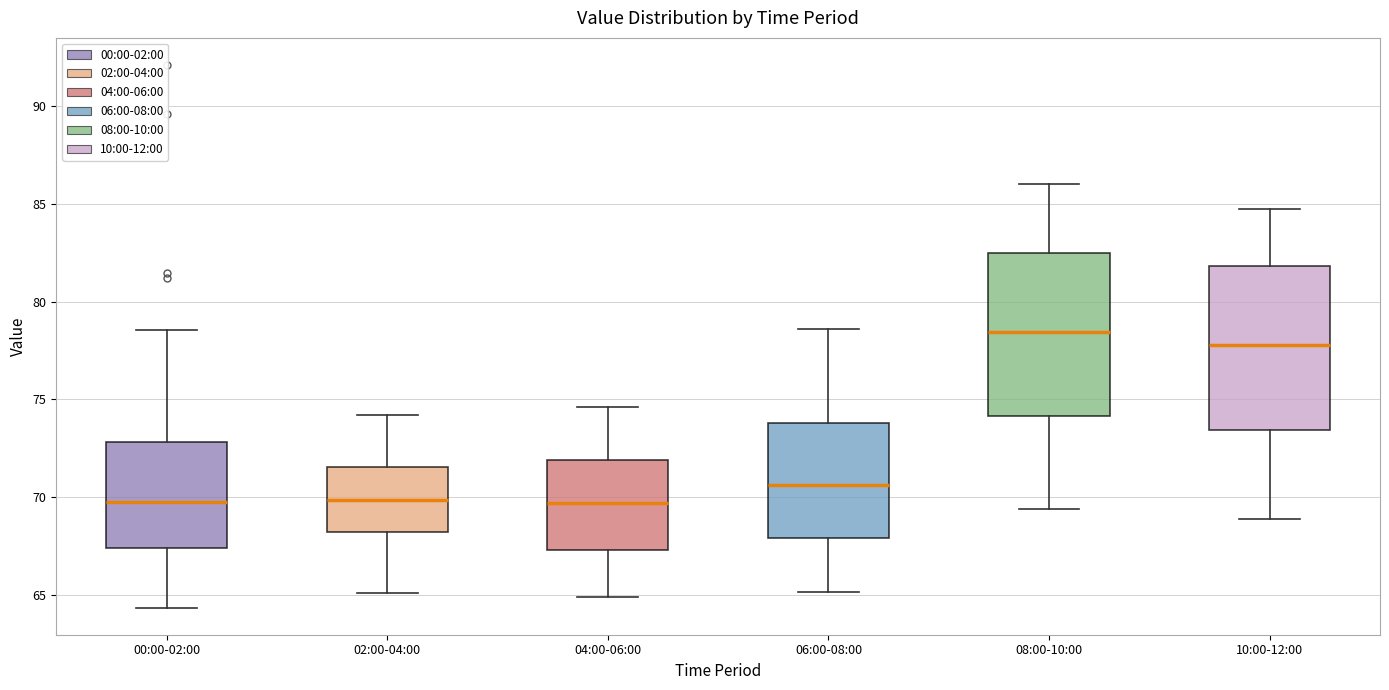

Where does the lower whisker of the box for 00:00-02:00 end on the y-axis? The values are not printed on the chart, so give them approximately, as read against the axis.

64.5